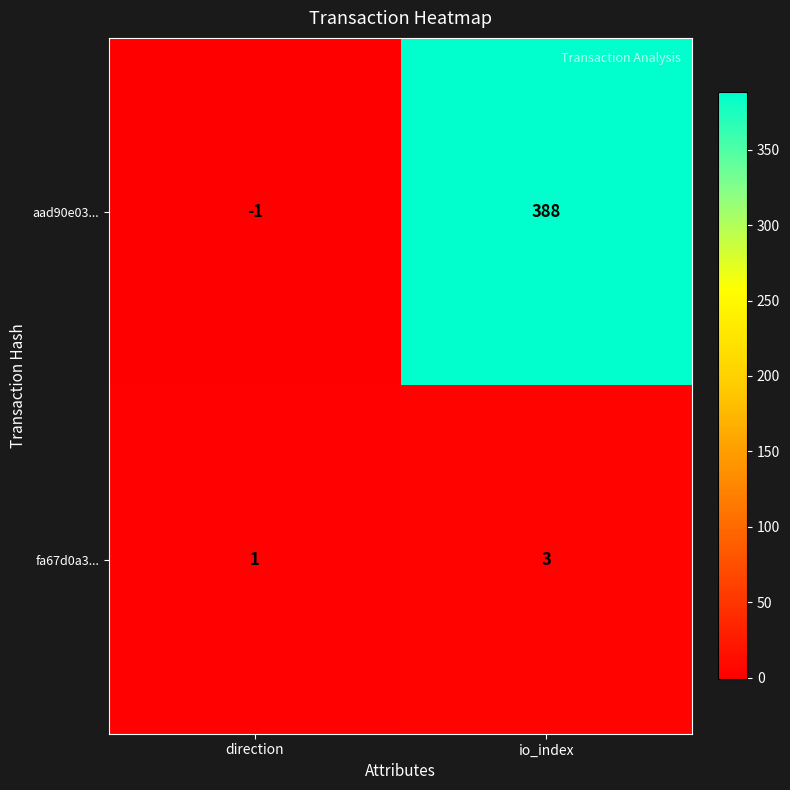

What is the average value of the aad90e03... series?

194